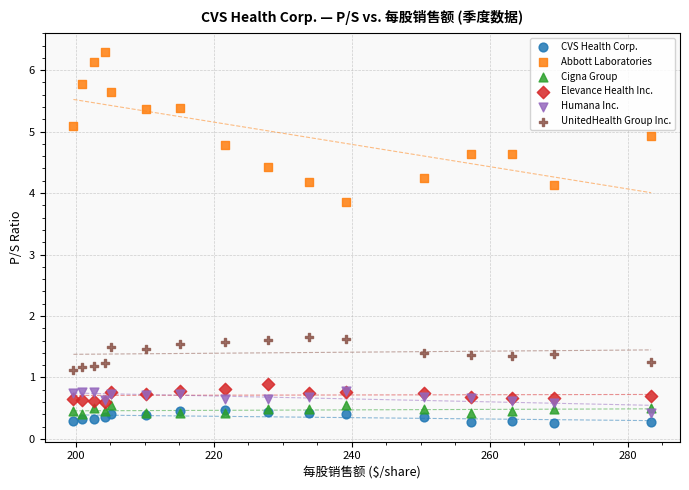

Across all series, what Y value is closest to 3?

3.9